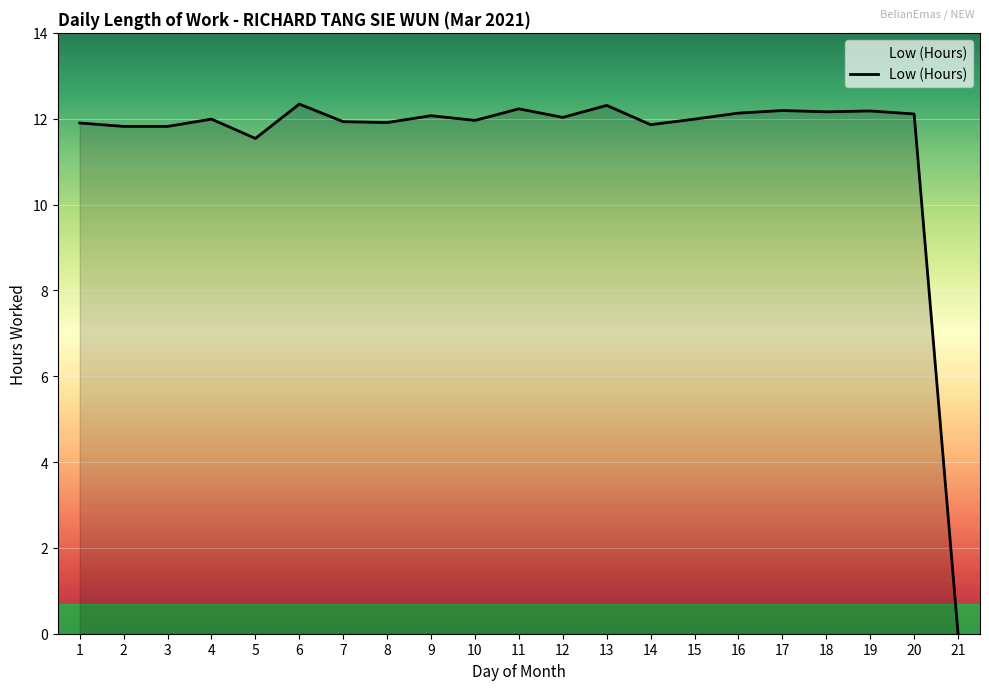

Read the value at 15.

12.0